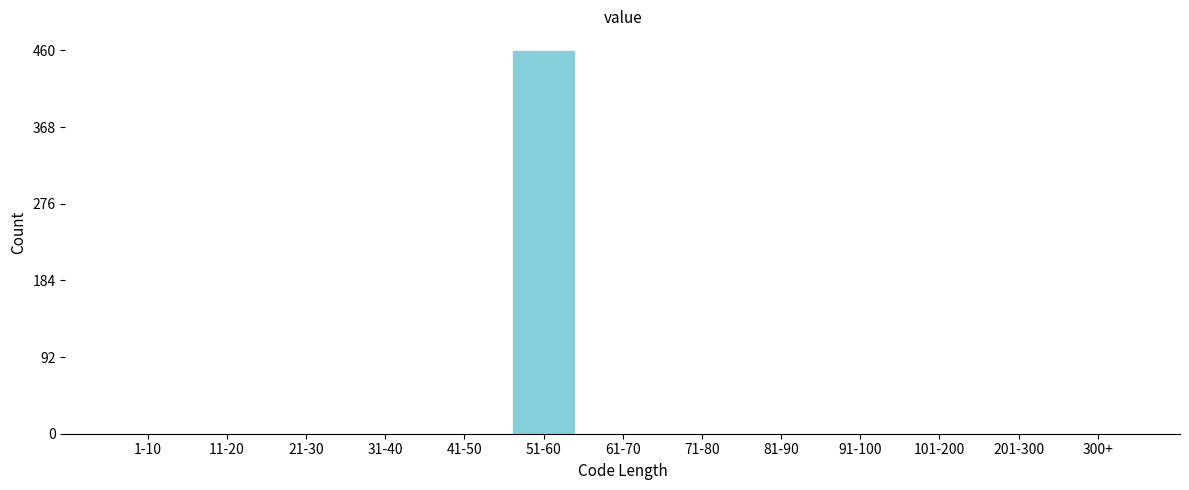

Reading left to right, transcribe all the data shown in this chart.

1-10=0	11-20=0	21-30=0	31-40=0	41-50=0	51-60=460	61-70=0	71-80=0	81-90=0	91-100=0	101-200=0	201-300=0	300+=0